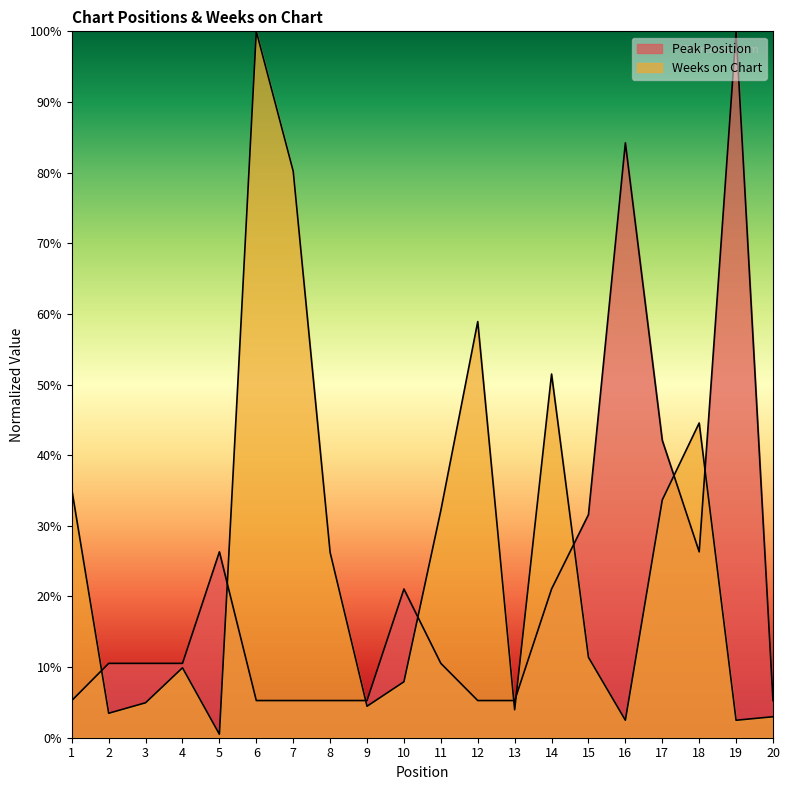

Where is the first local maximum for Weeks on Chart?

4